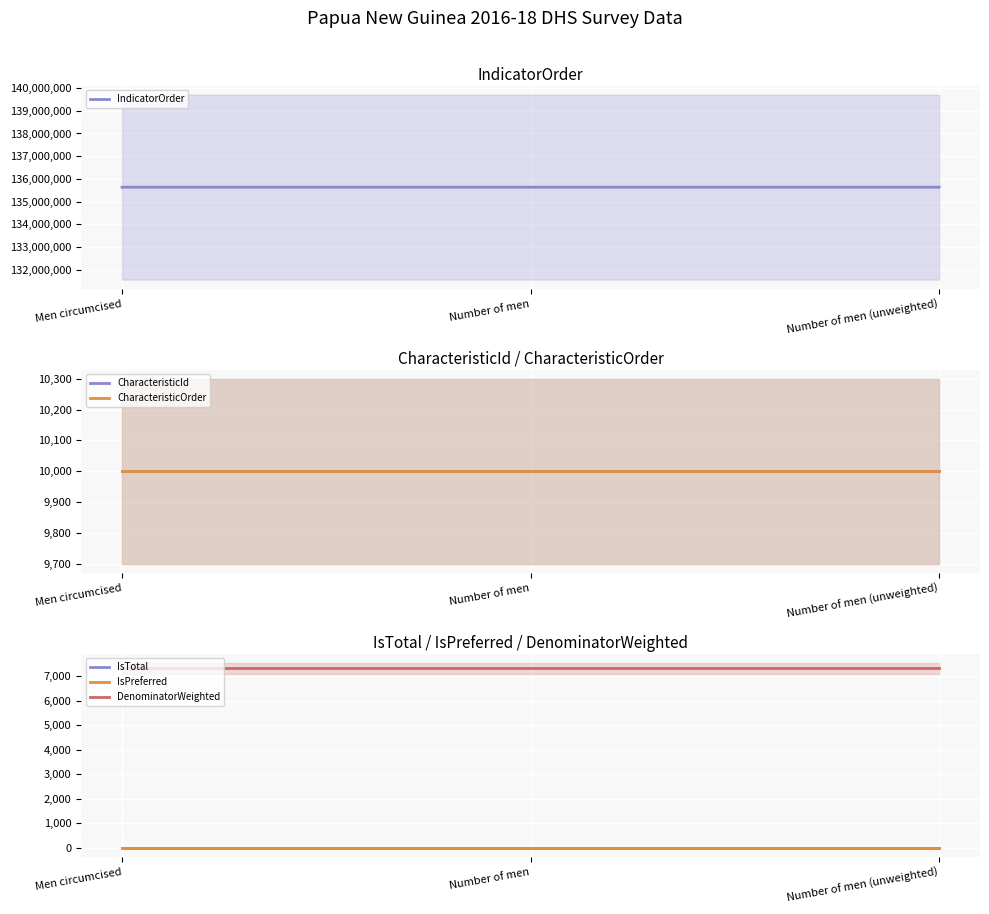

What is the total value across all series at Number of men?

135661355